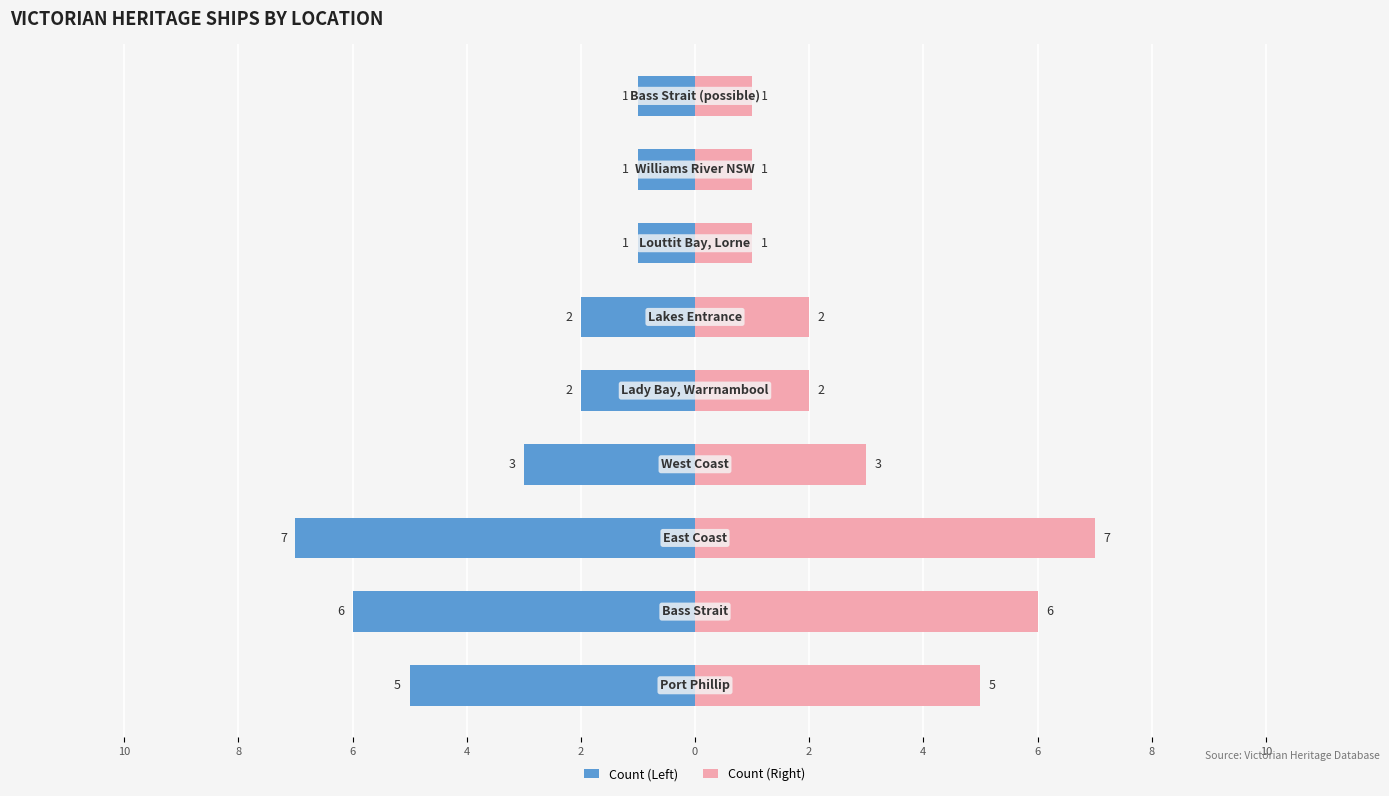

What is the difference between the second highest and second lowest values in the Count (Right) series?

5